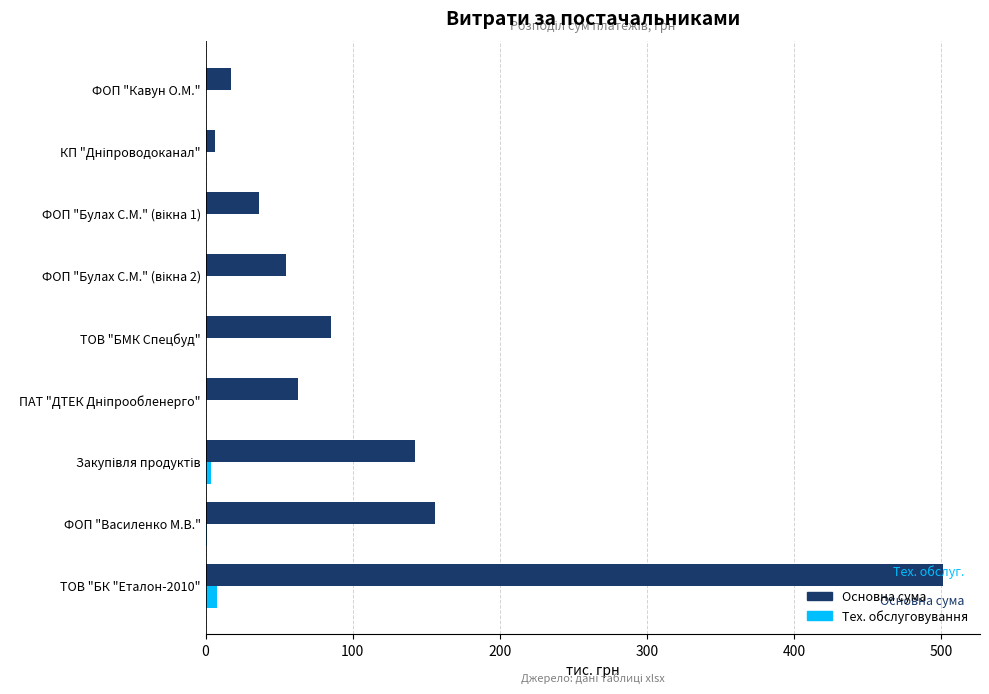

The value of Основна сума at ТОВ "БК "Еталон-2010" is 772.3. True or false?

False